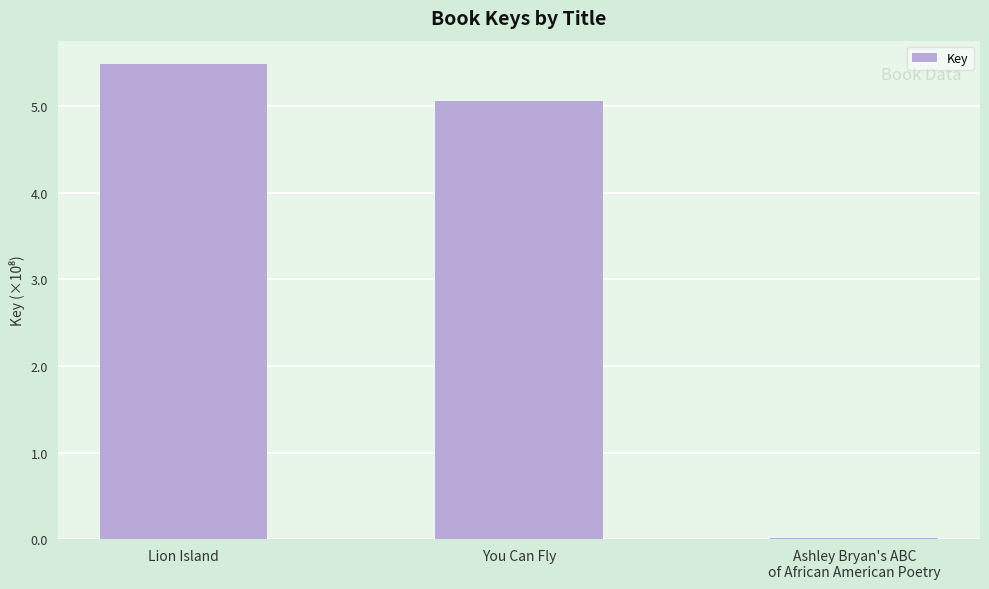

What is the average value?

3.5